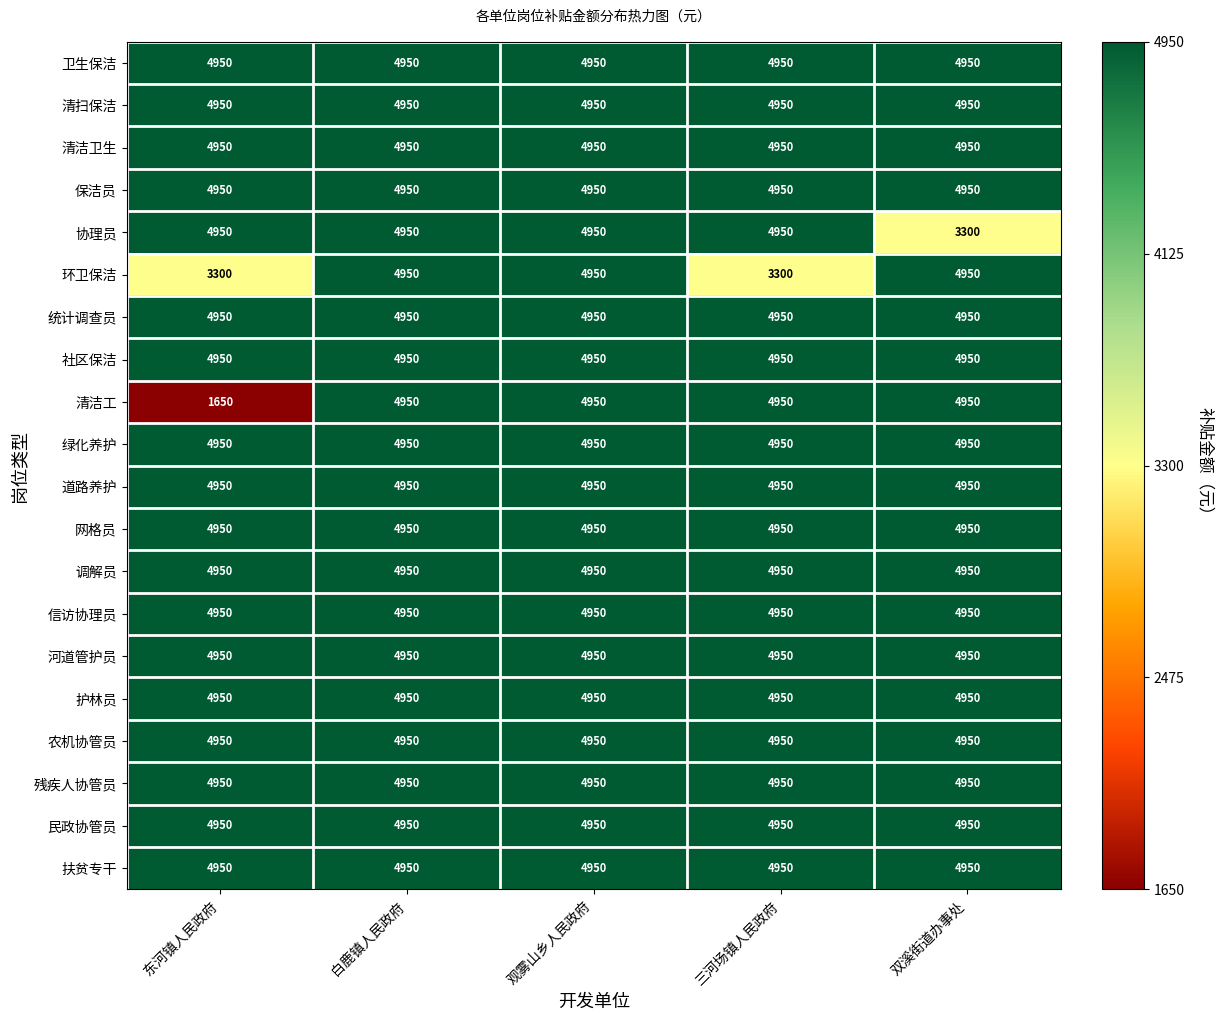

How many categories are shown in the chart?

5